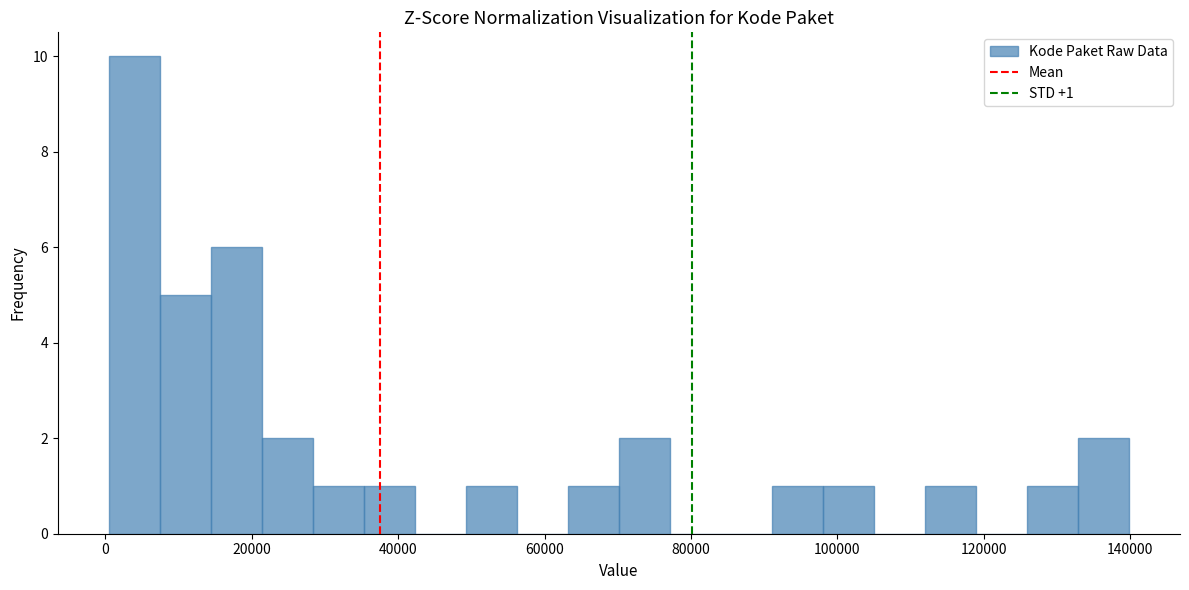

Read against the x-axis, roughly where is the centre of the tallest bar?

4000